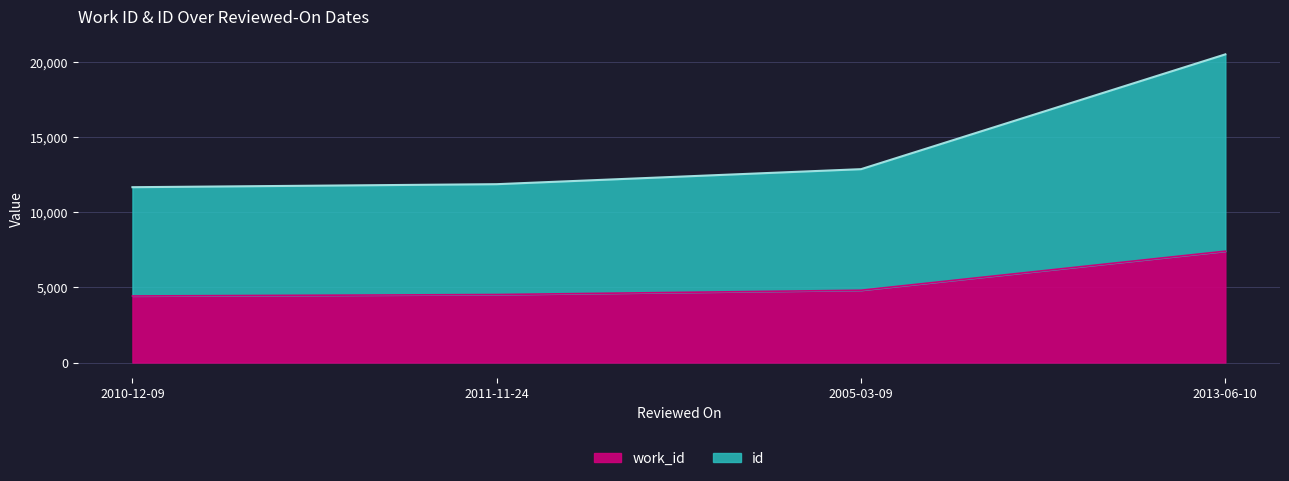

Reading left to right, transcribe all the data shown in this chart.

work_id: 4427	4522	4808	7407
id: 11662	11863	12862	20499